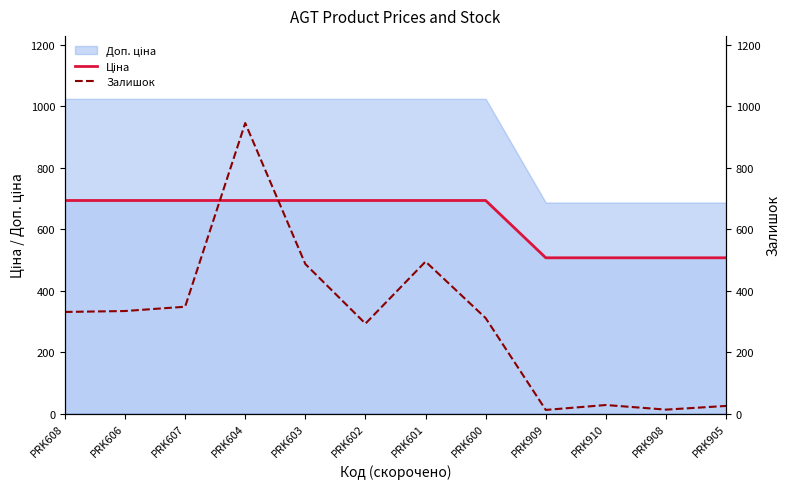

True or false: Залишок has a value of 13.0 at PRK908.

True